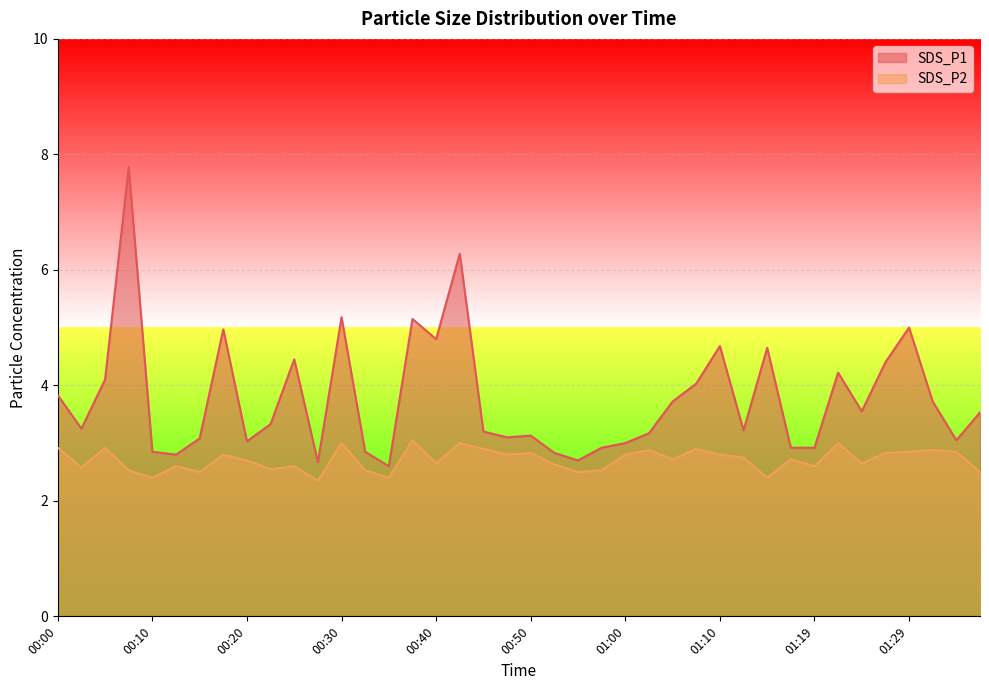

How many interior local valleys does the SDS_P1 series have?

11